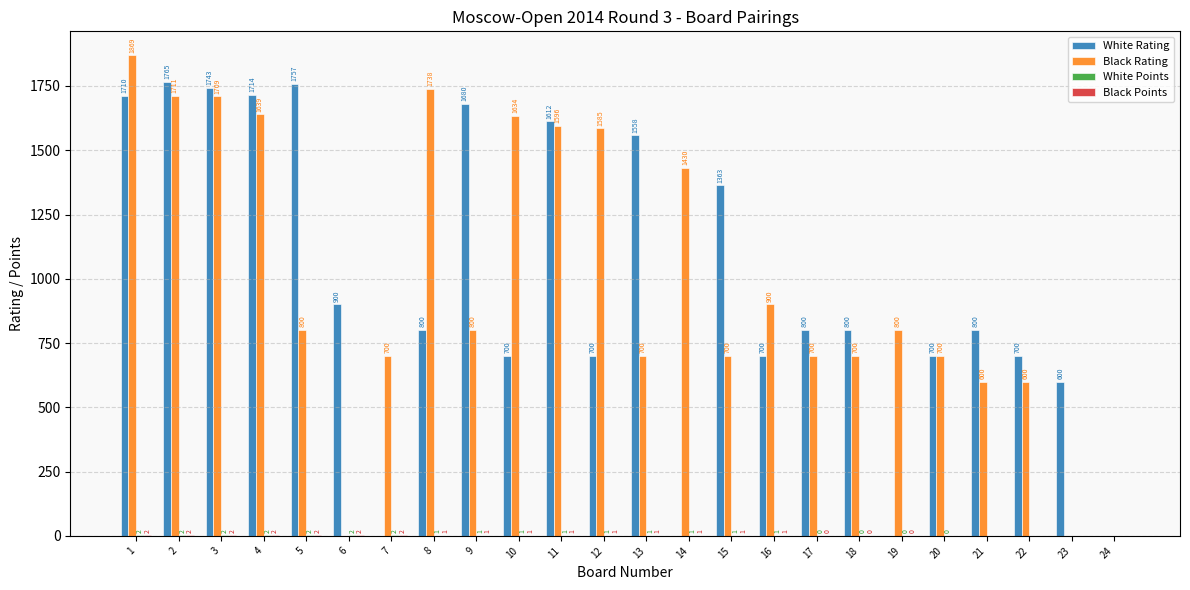

At which category is the sum across all series the highest?

1